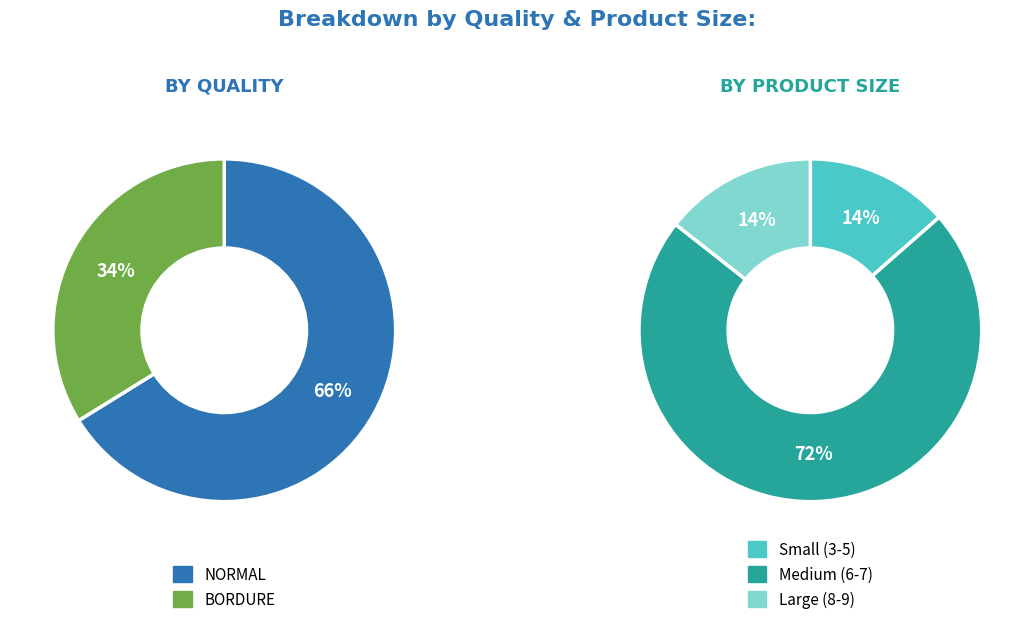

True or false: 9 accounts for 3% of the total.

False